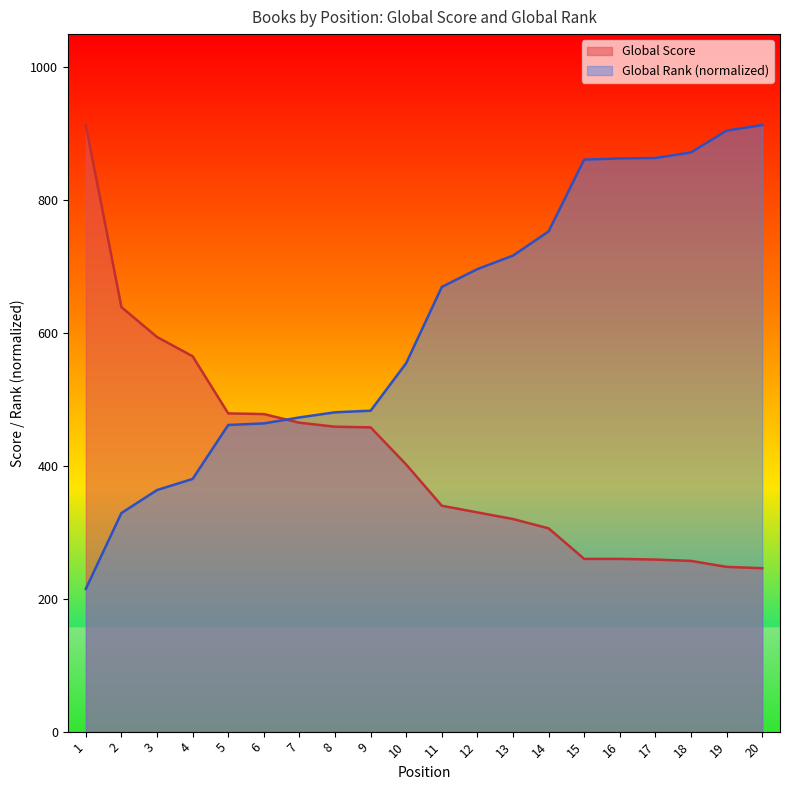

Between which two adjacent categories do Global Rank and Global Score first intersect?

6 and 7